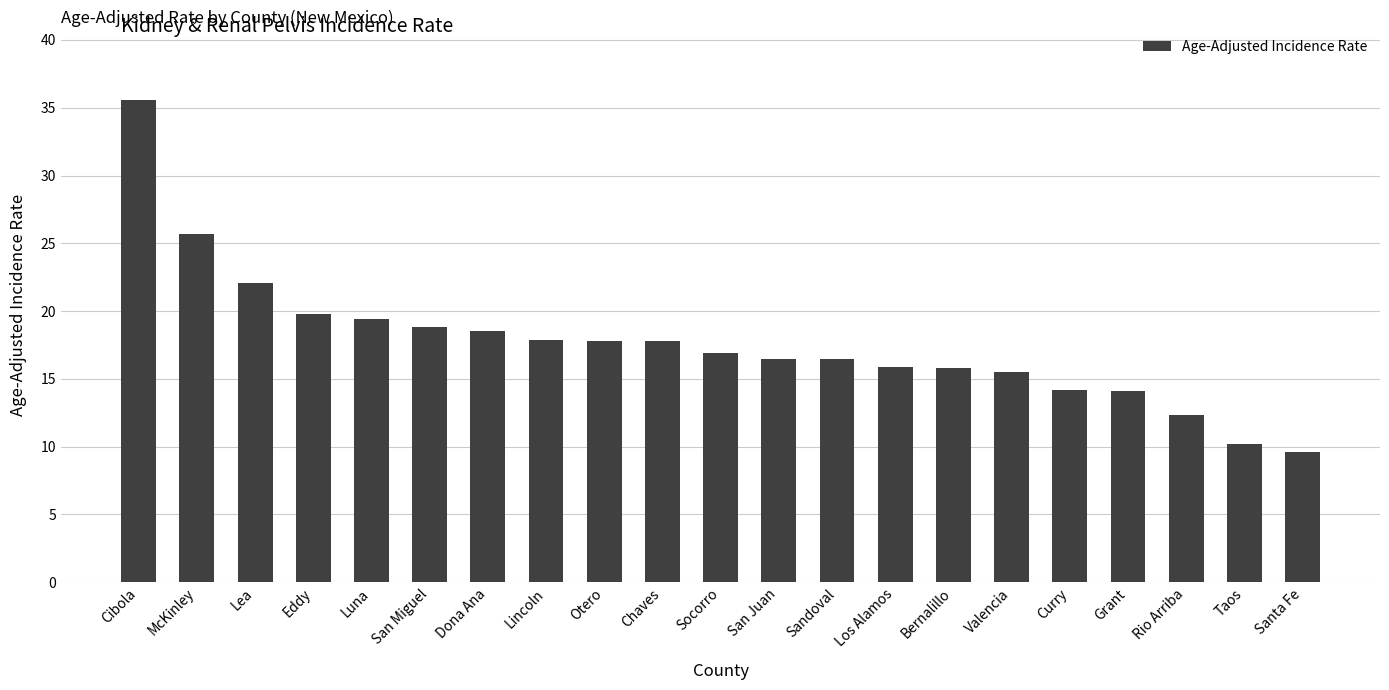

What is the value of the 7th bar from the left?

18.5